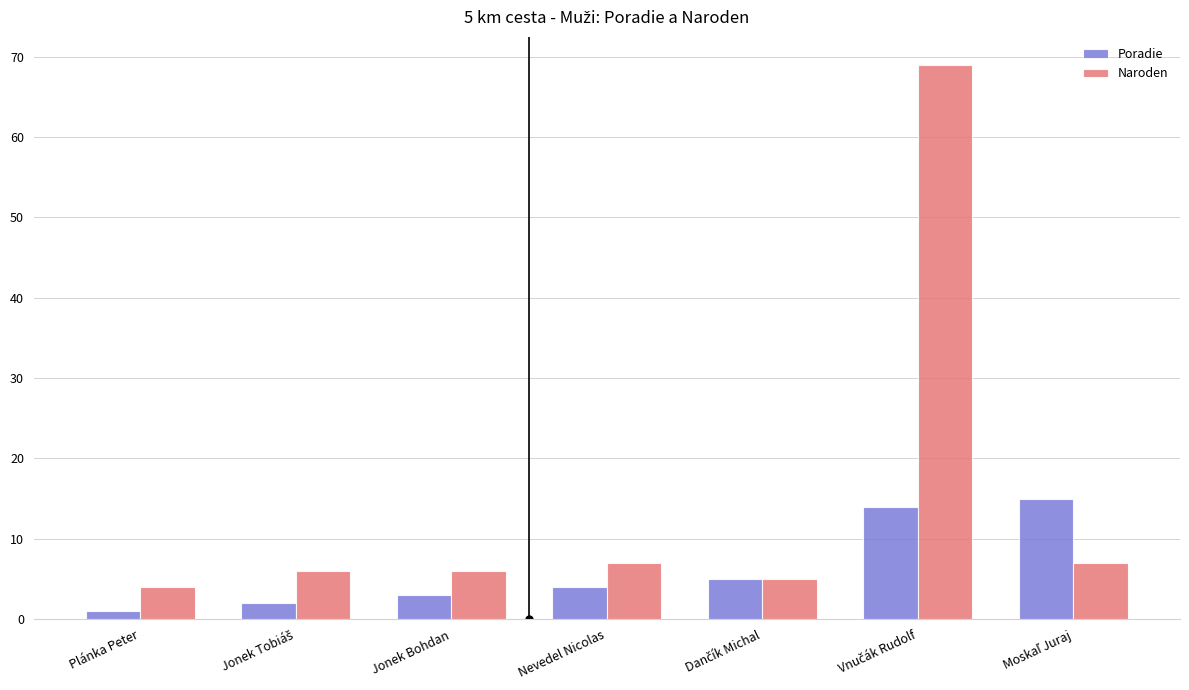

What is the average value of the Poradie series?

6